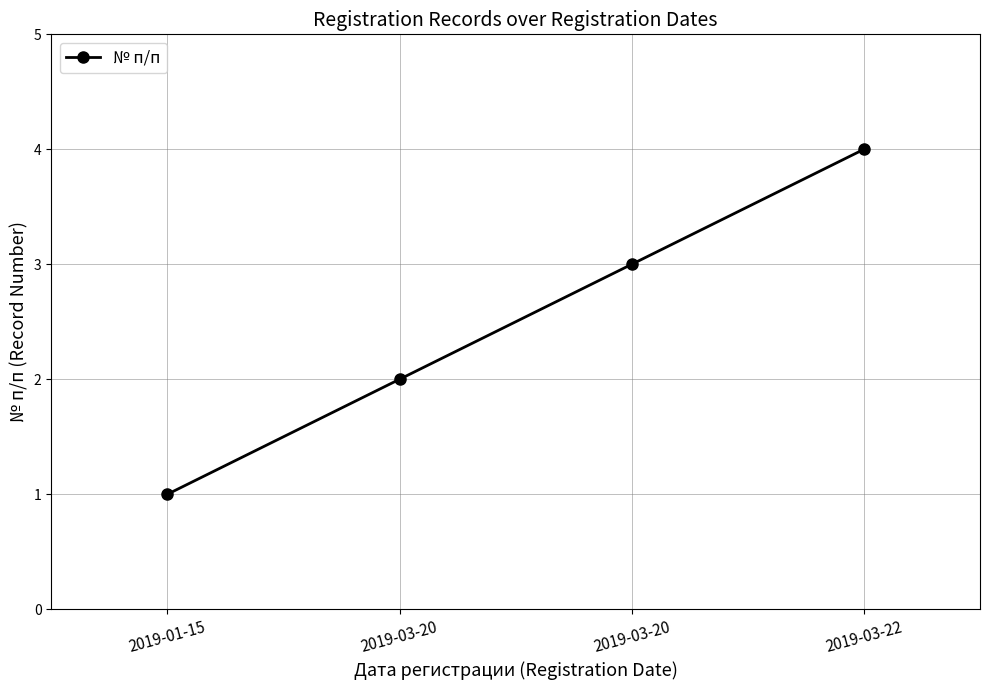

Between 2019-01-15 and 2019-03-22, which is larger?

2019-03-22